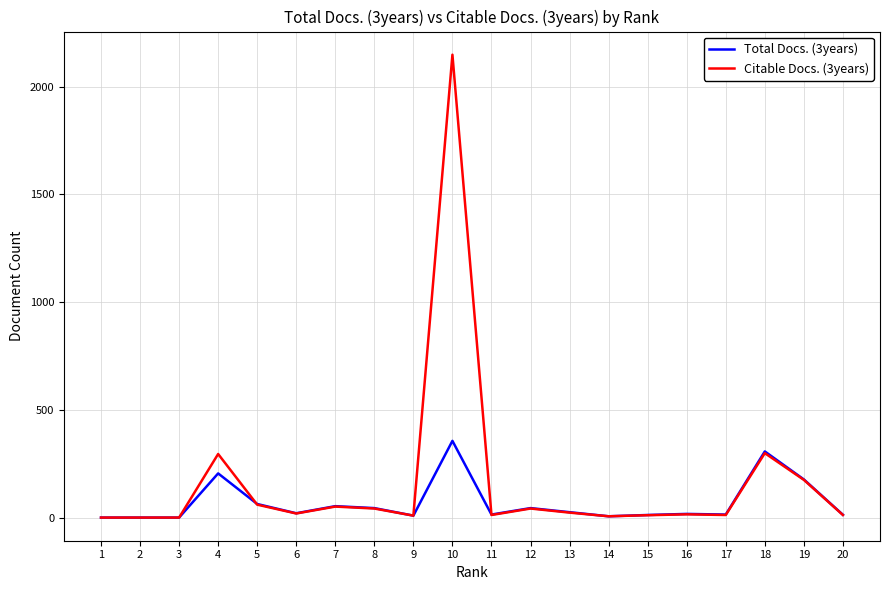

What is the total value across all series at 7?

104